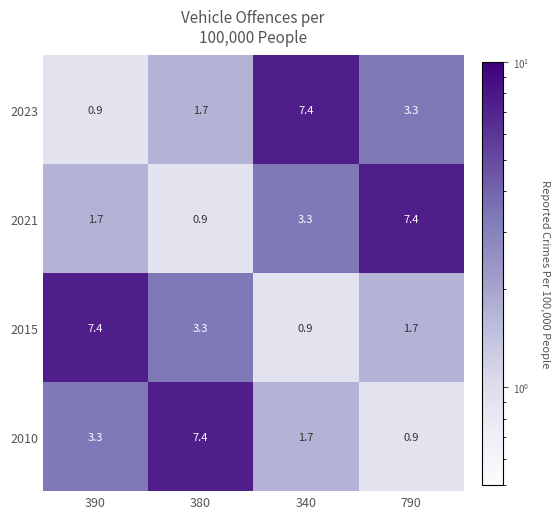

What is the minimum value shown in the chart?

0.9